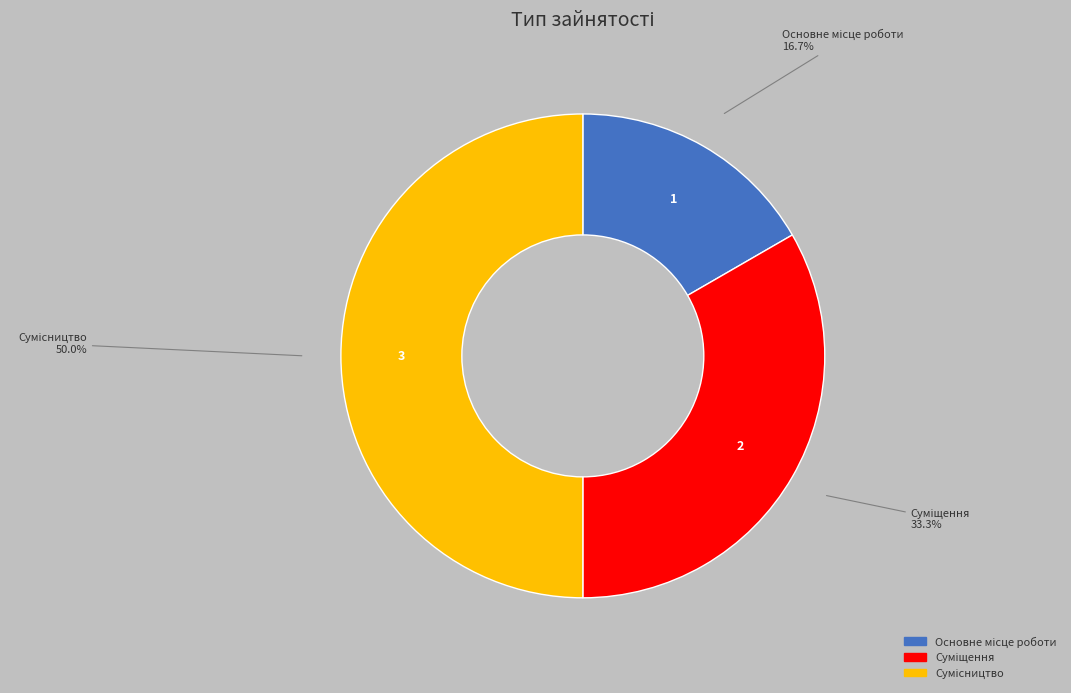

How many segments does this pie chart have?

3